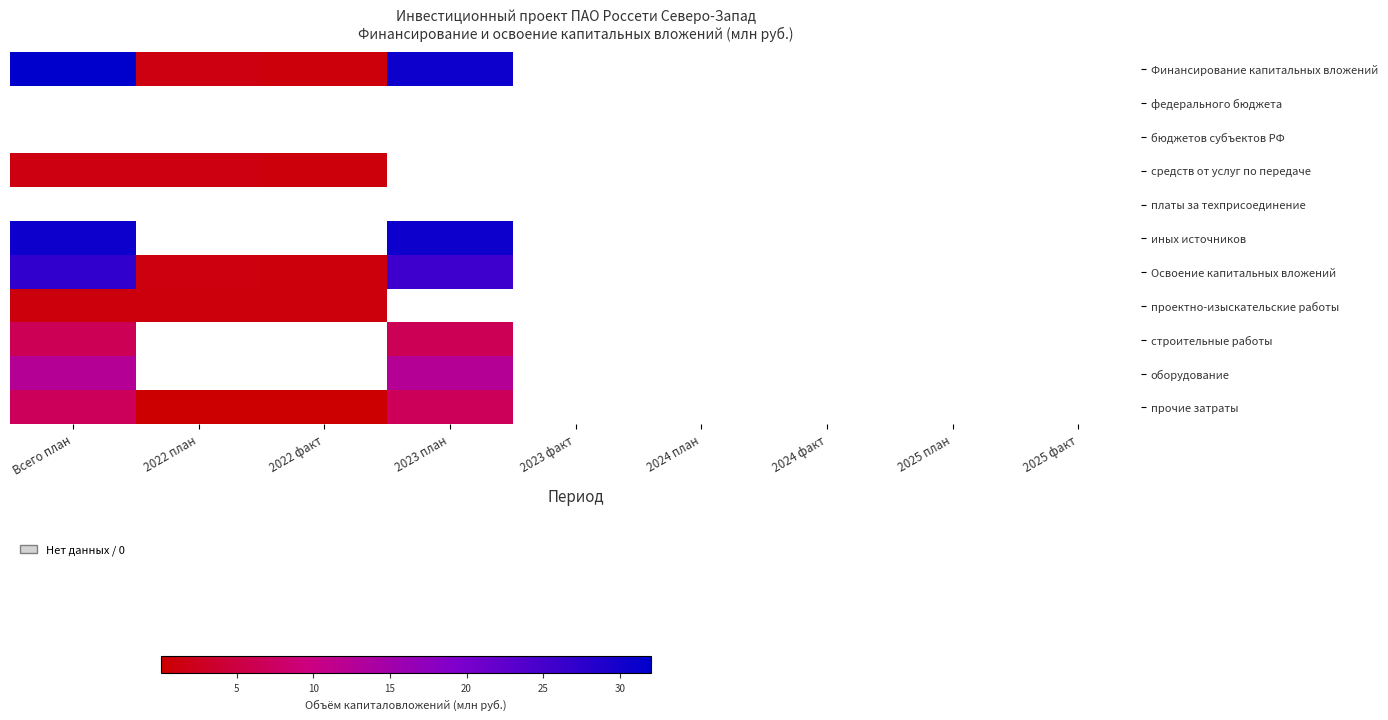

At how many categories does at least one series exceed 19?

2